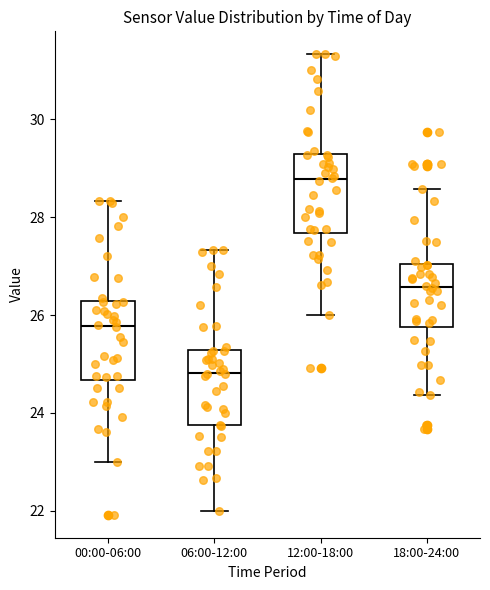

Which box has the lowest median line?

06:00-12:00